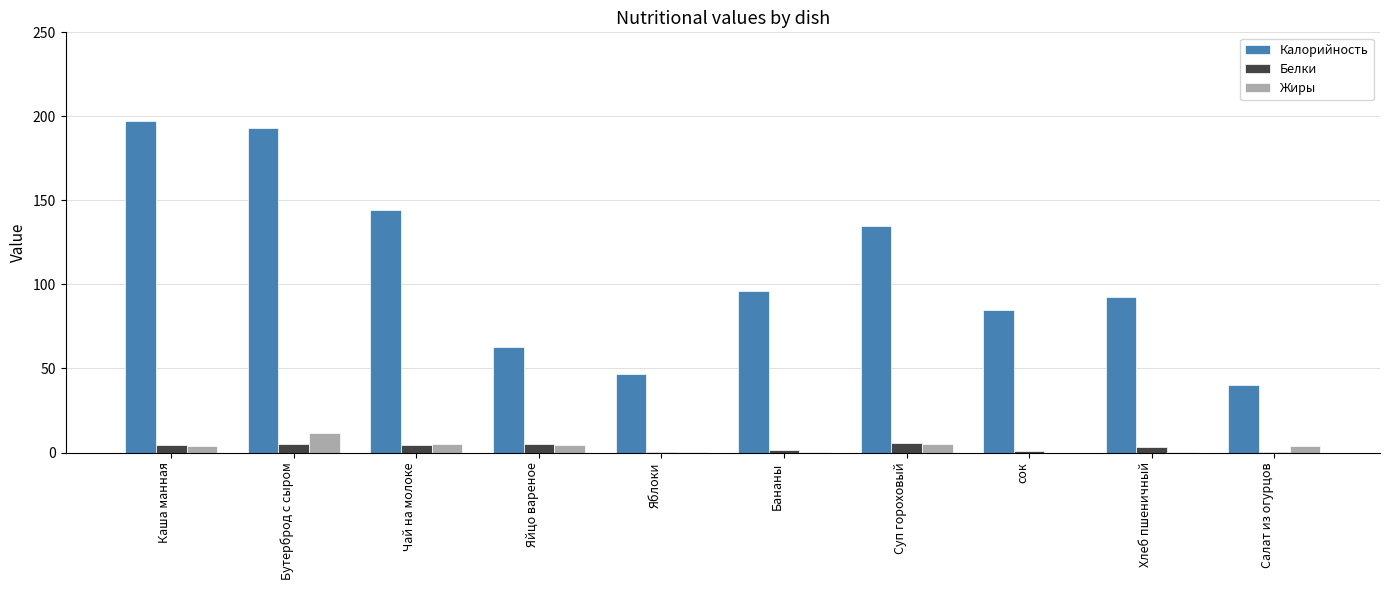

Between Бананы and Суп гороховый, which series saw the biggest shift?

Калорийность